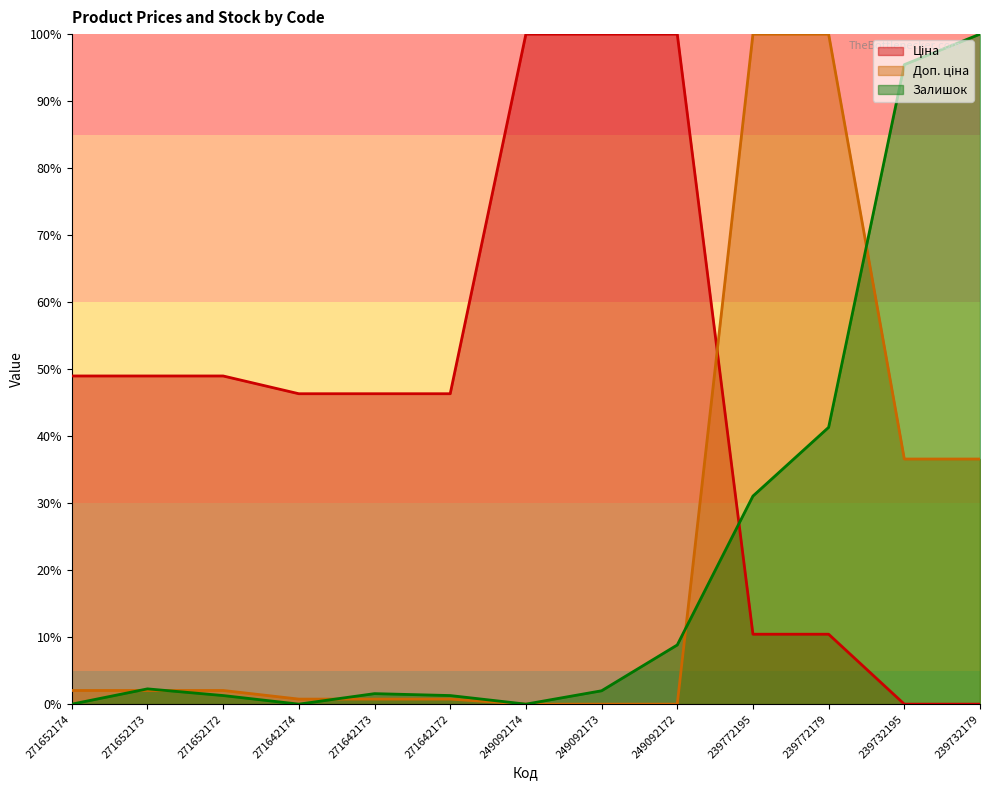

What are all the series names shown in the legend?

Ціна, Доп. ціна, Залишок